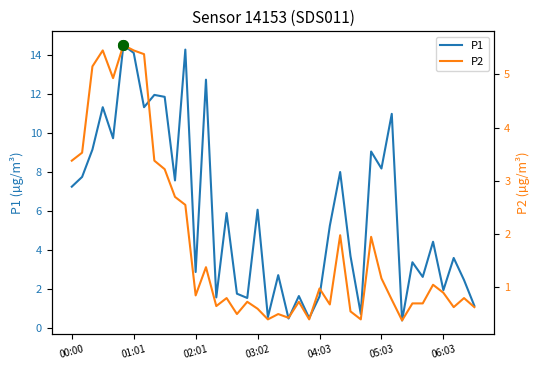

True or false: P2 has a value of 0.7 at 25.

True